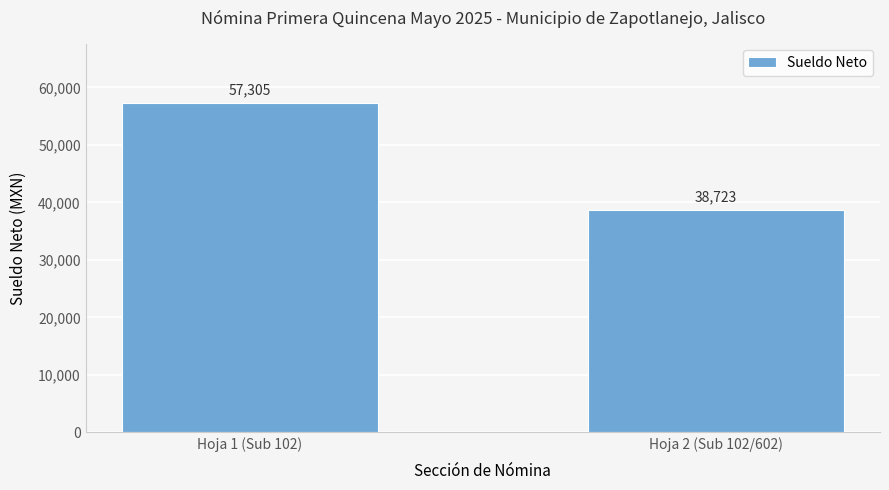

What is the label of the 2nd bar from the right?

Hoja 1 (Sub 102)